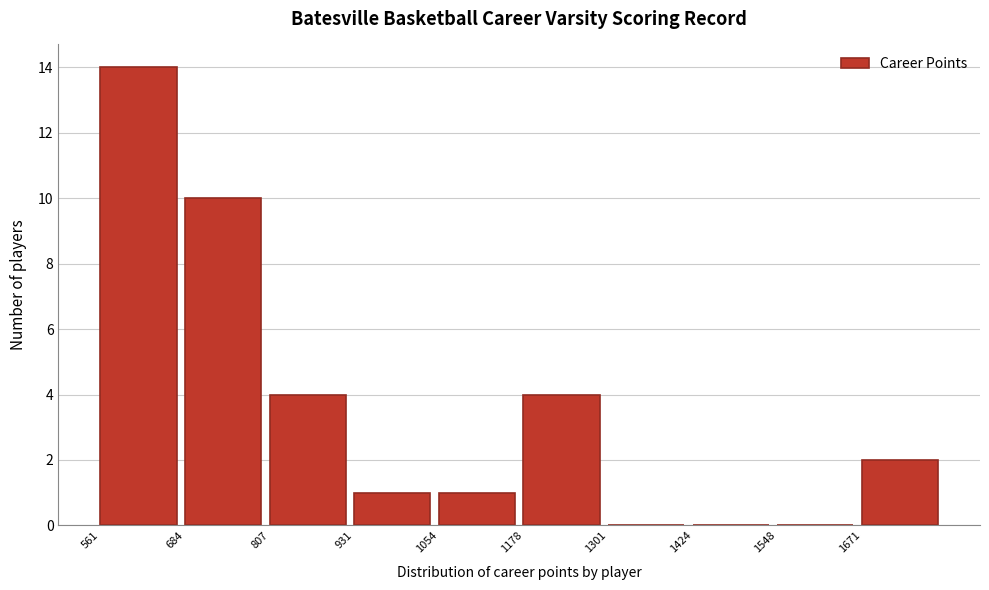

Reading left to right, transcribe this chart: for each bar, give the range it covers on the x-axis and its height. Neither the bar edges nor the heights are printed on the chart, so give them approximately, as read against the axes.

560 to 680: 14
680 to 800: 10
800 to 940: 4
940 to 1060: 1
1060 to 1180: 1
1180 to 1300: 4
1300 to 1420: 0
1420 to 1540: 0
1540 to 1680: 0
1680 to 1800: 2